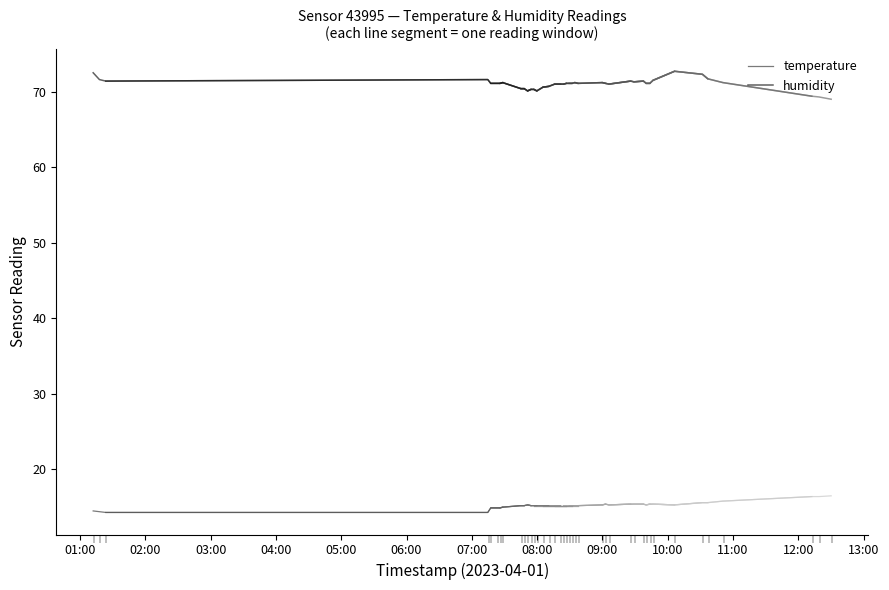

What is the lowest value of the humidity series?

71.1